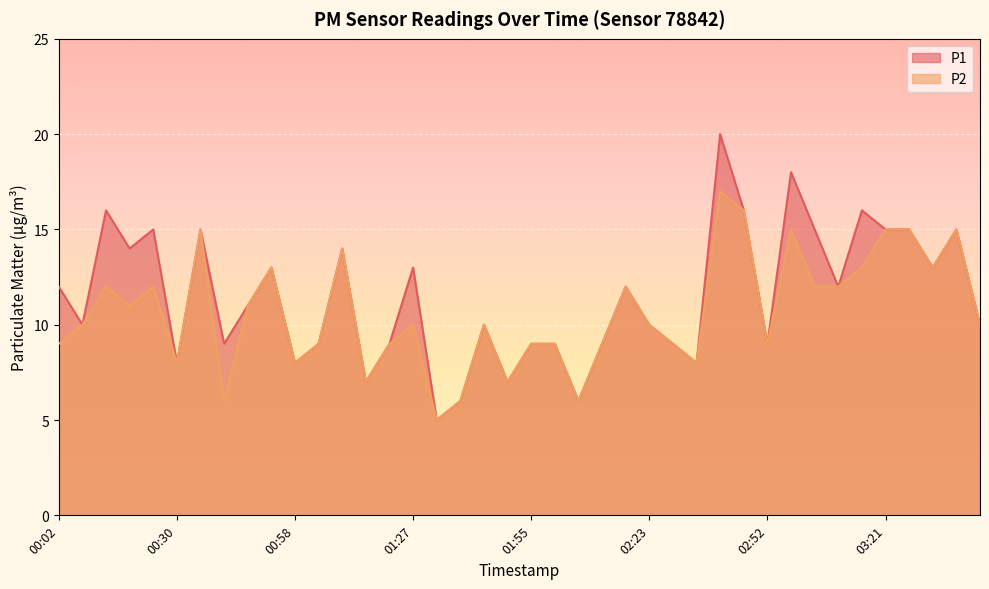

Rank the series by their maximum value, from highest to lowest.

P1, P2